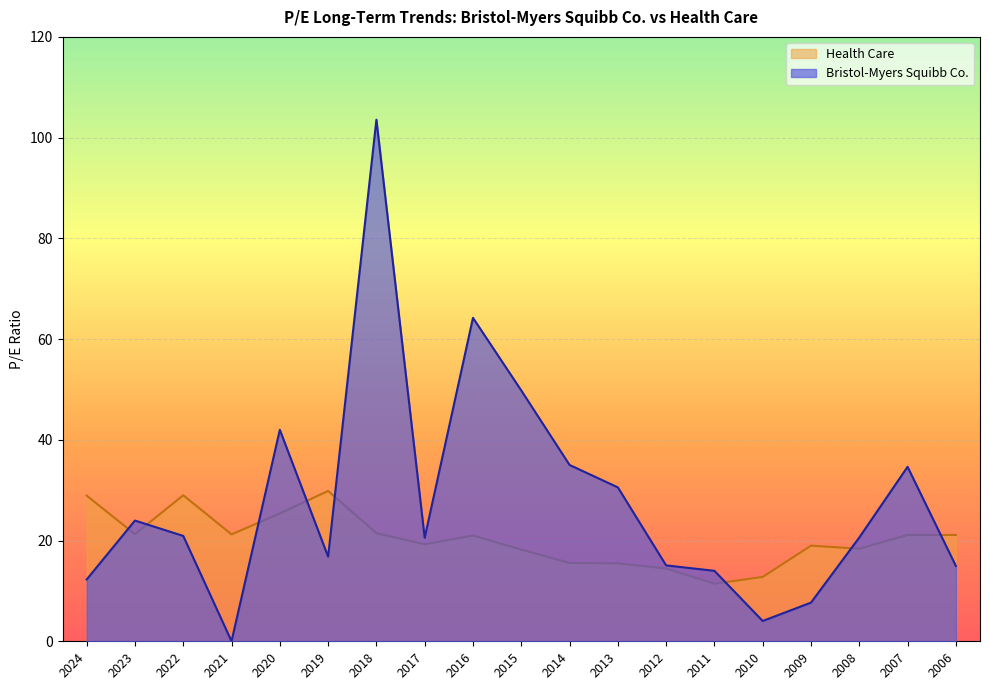

What are all the series names shown in the legend?

Health Care, Bristol-Myers Squibb Co.